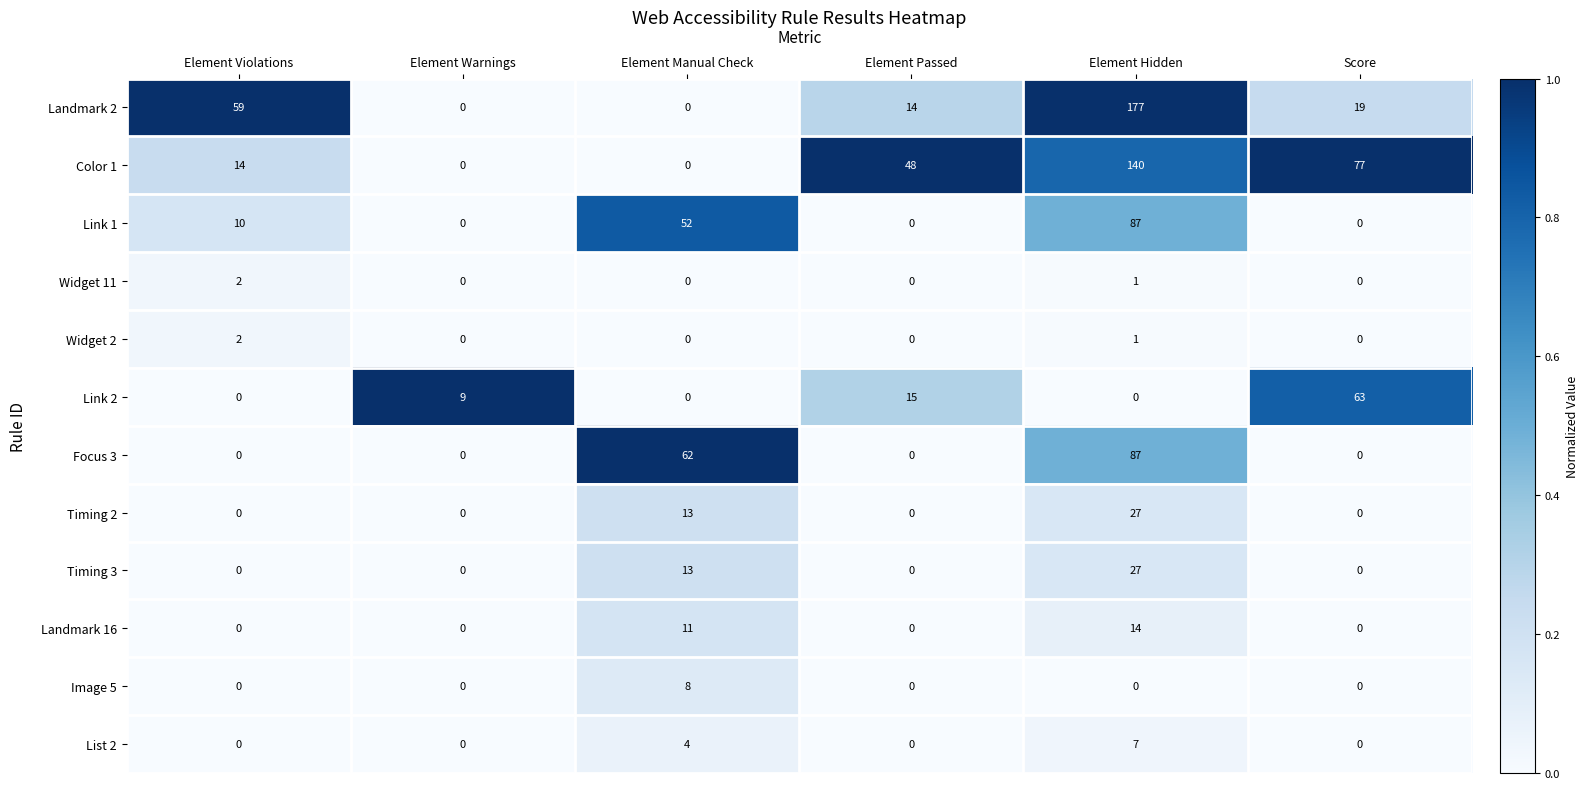

Count the Timing 2 values in the range 0 to 13.

5